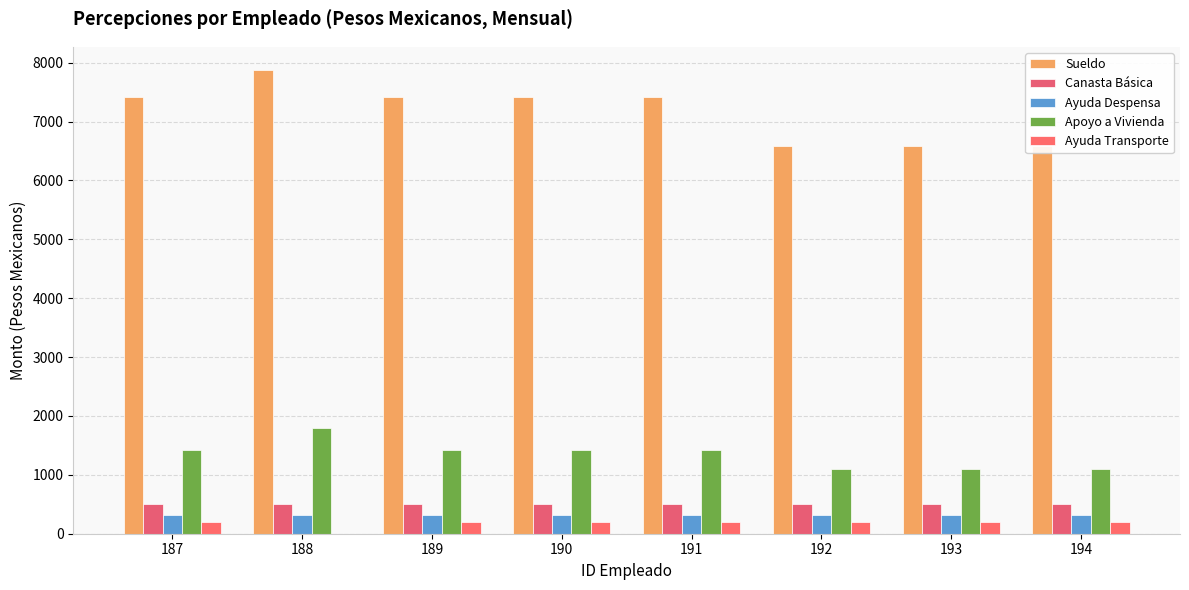

At which label does Ayuda Transporte reach its minimum?

188